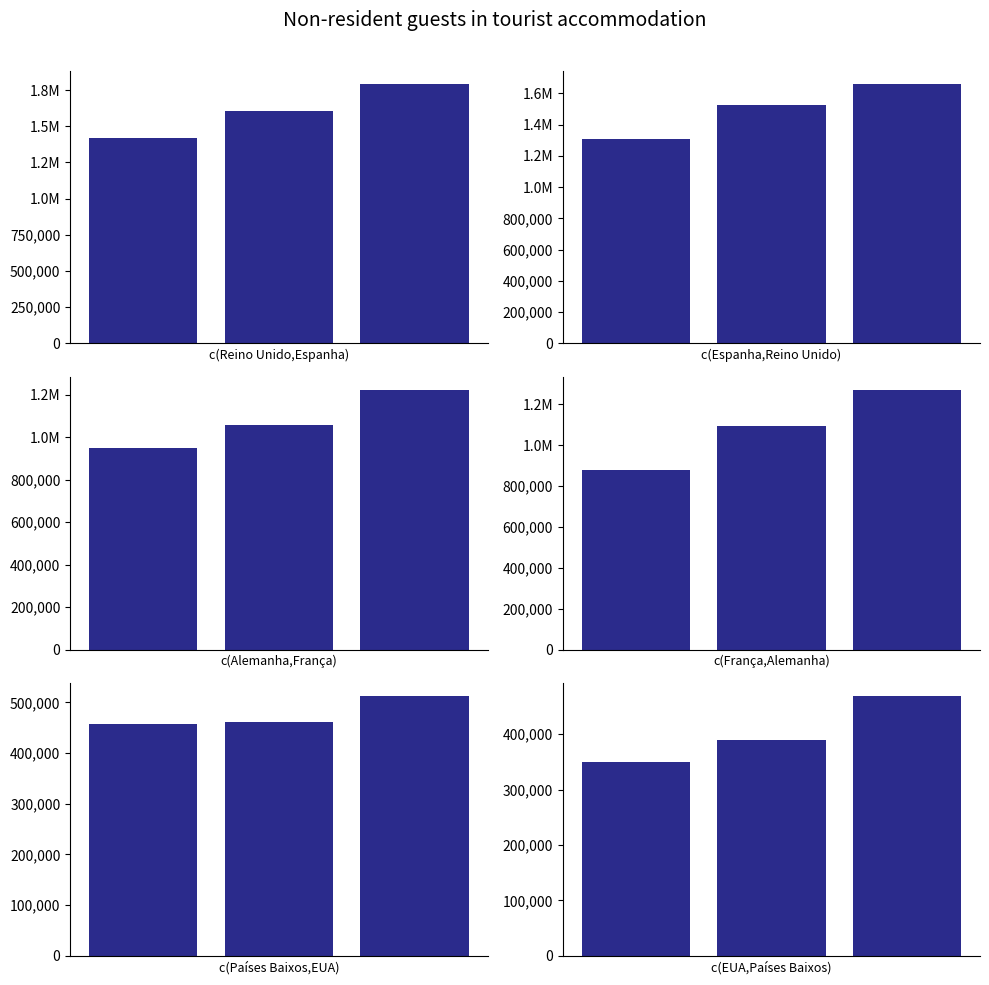

What is the highest value of the c(EUA,Países Baixos) series?

468004